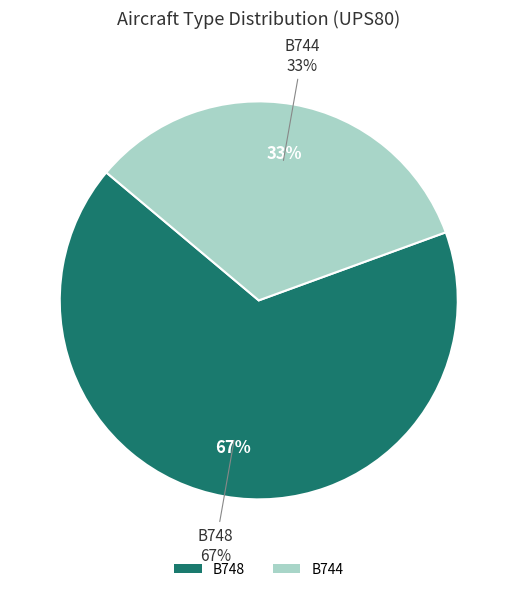

How many segments does this pie chart have?

2